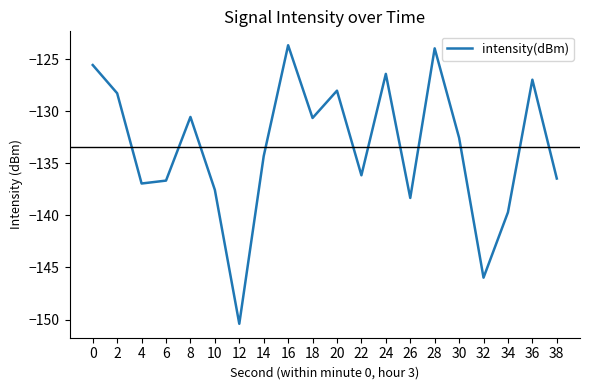

Does the chart display data point markers on the line(s)?

No